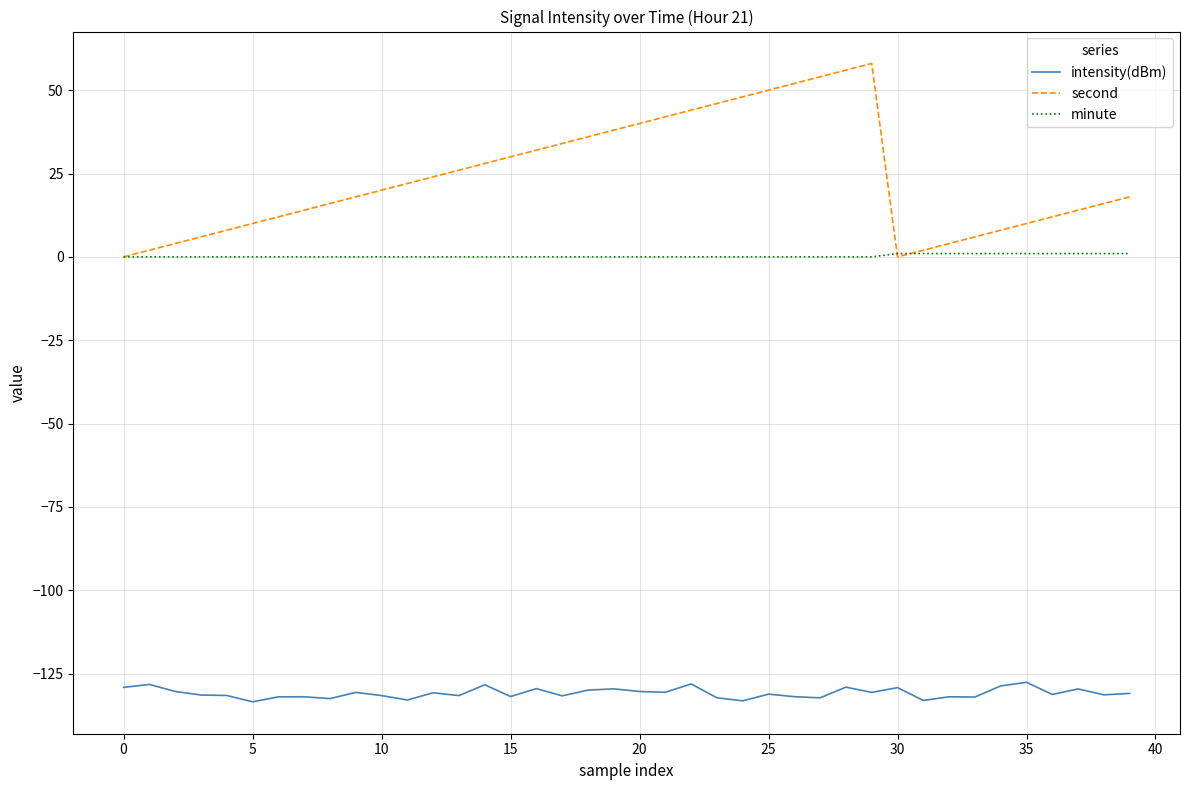

Which series has the largest total across all categories?

second